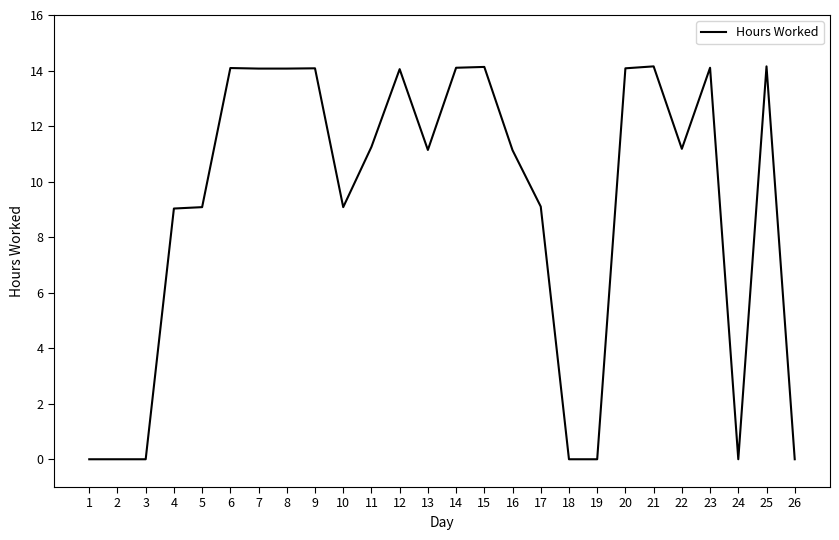

True or false: the data shows 13.6 at 4.

False